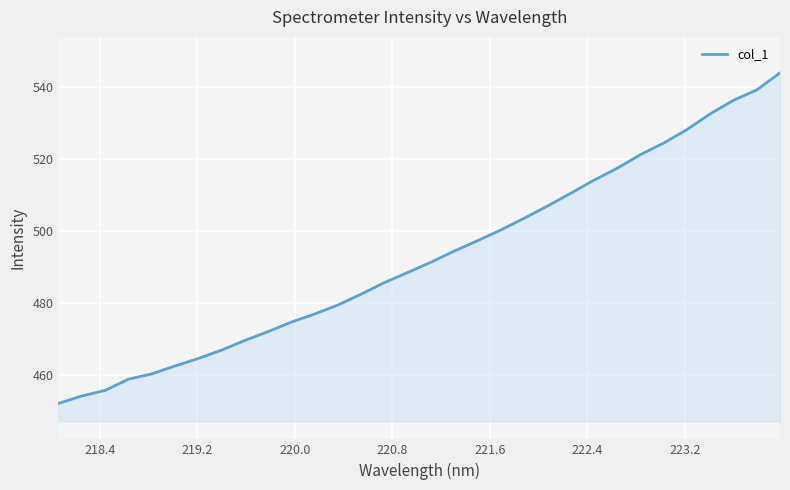

What is the maximum value shown in the chart?

544.1